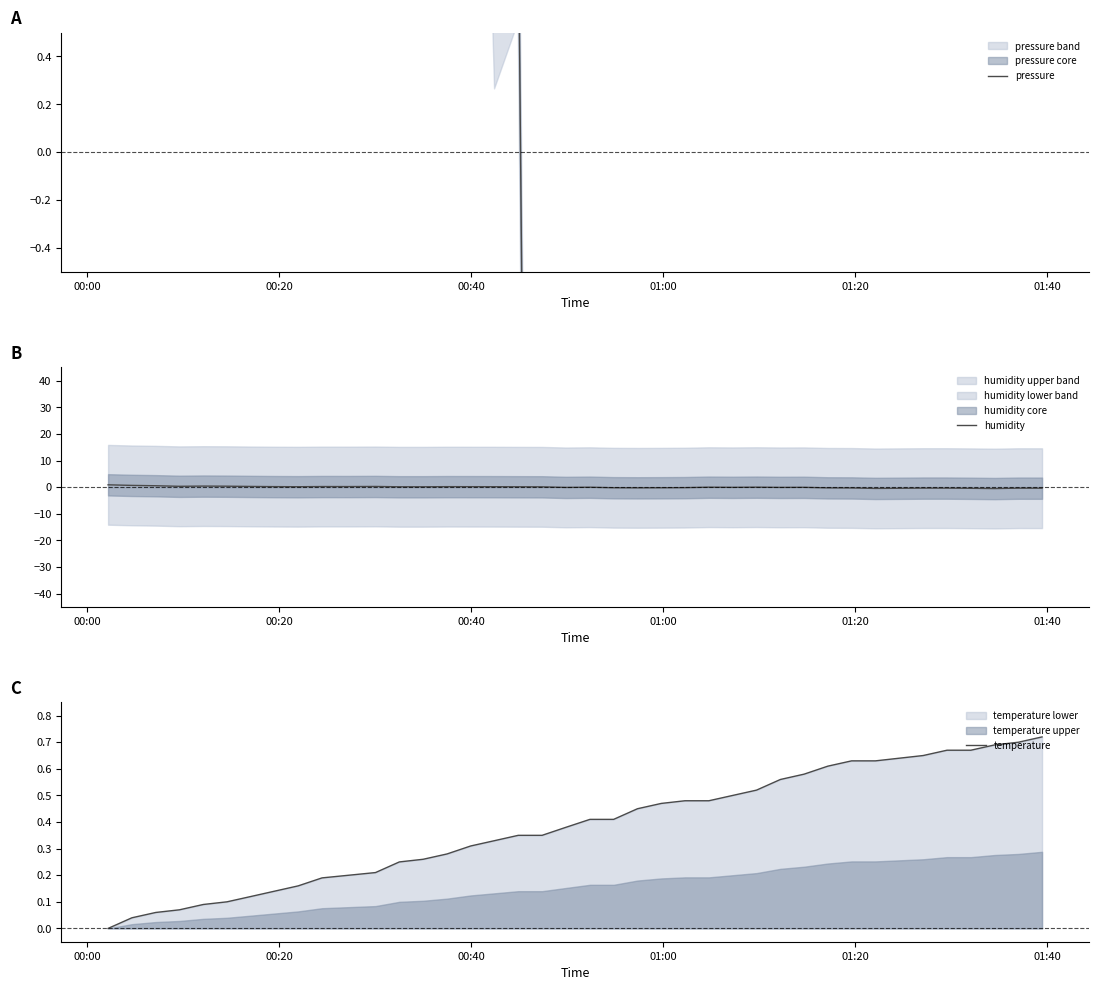

Count the number of data series in this chart.

3